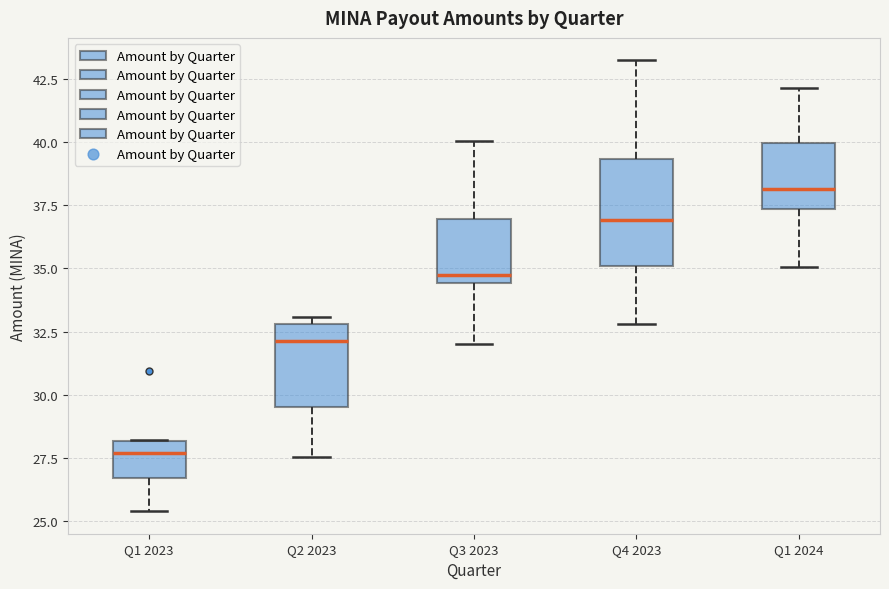

Where does the lower whisker of the box for Q1 2024 end on the y-axis? The values are not printed on the chart, so give them approximately, as read against the axis.

35.0